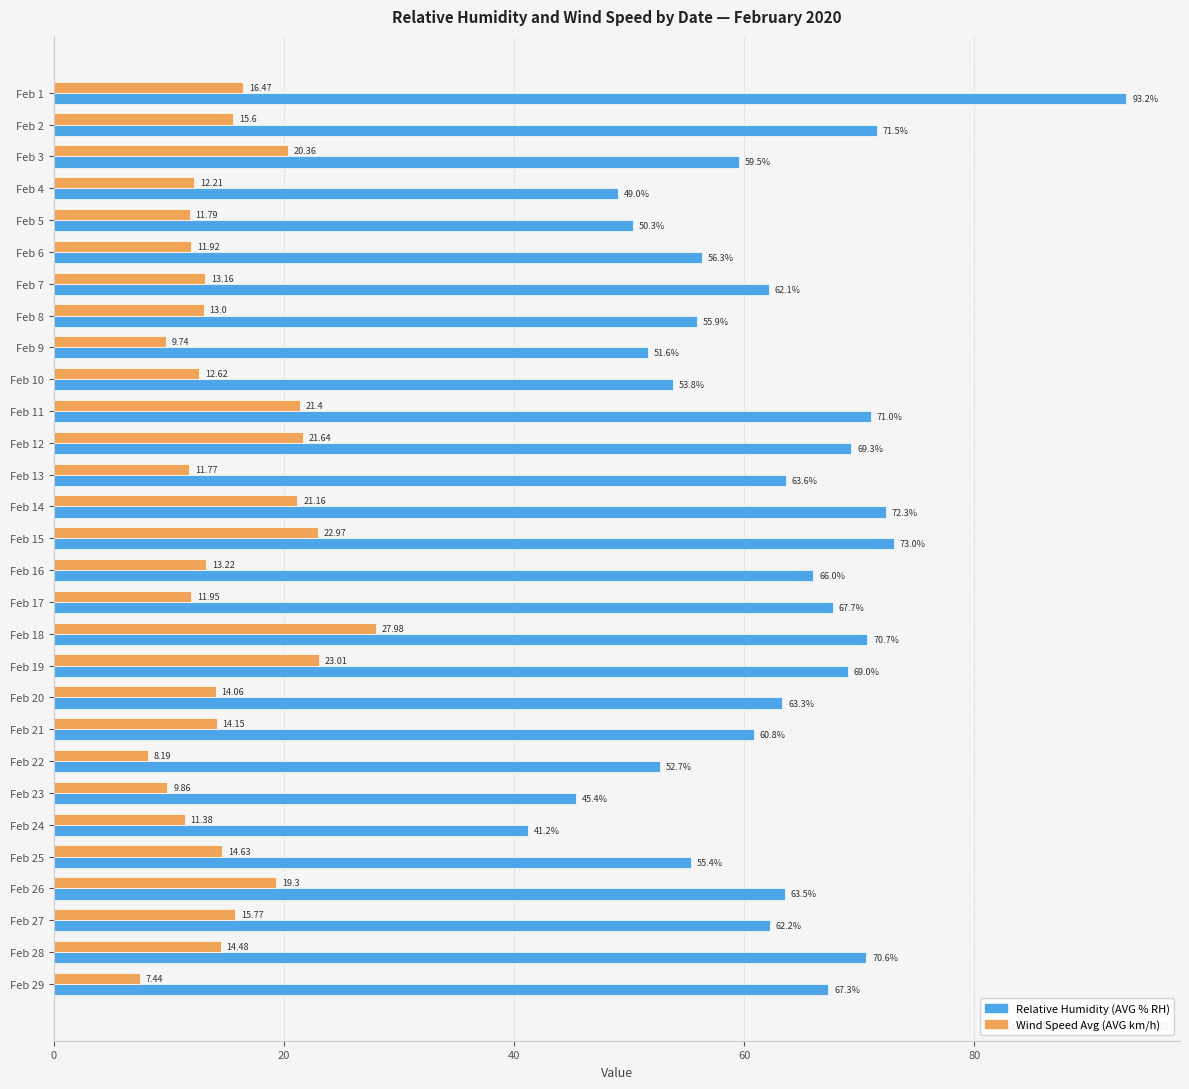

Which series has the widest spread of values?

Relative Humidity (AVG % RH)